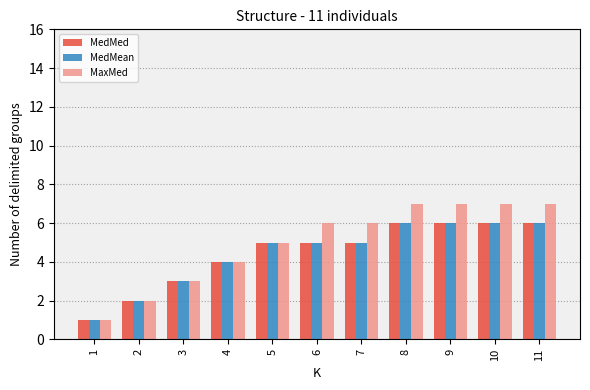

Count the number of categories in the chart.

11